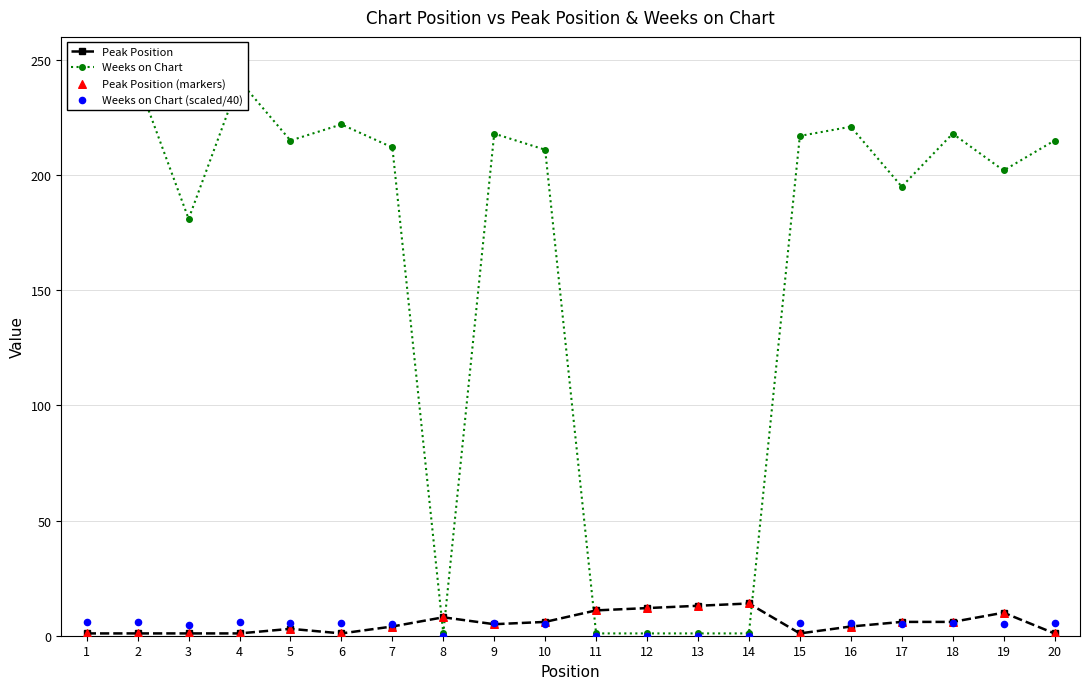

What is the total value across all series at 19?

227.1